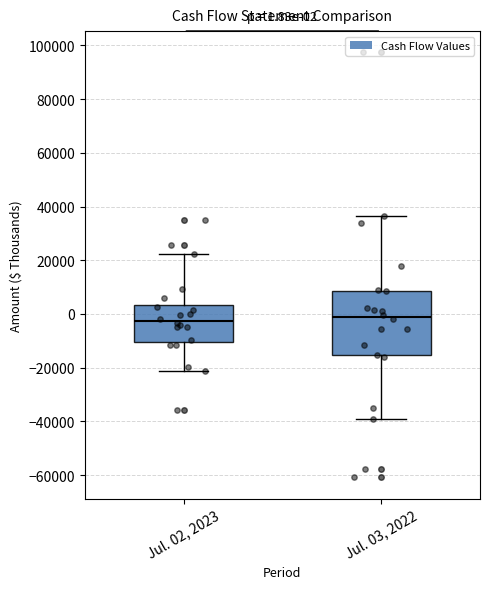

Comparing the boxes themselves (not the whiskers), which one is the tallest?

Jul. 03, 2022